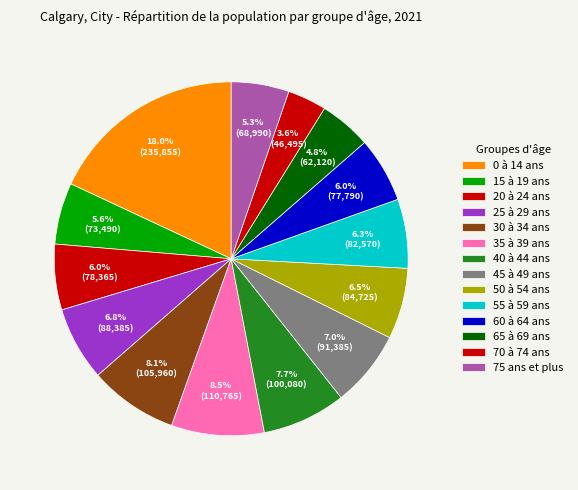

Rank the categories by value from lowest to highest.

70 à 74 ans, 65 à 69 ans, 75 ans et plus, 15 à 19 ans, 60 à 64 ans, 20 à 24 ans, 55 à 59 ans, 50 à 54 ans, 25 à 29 ans, 45 à 49 ans, 40 à 44 ans, 30 à 34 ans, 35 à 39 ans, 0 à 14 ans